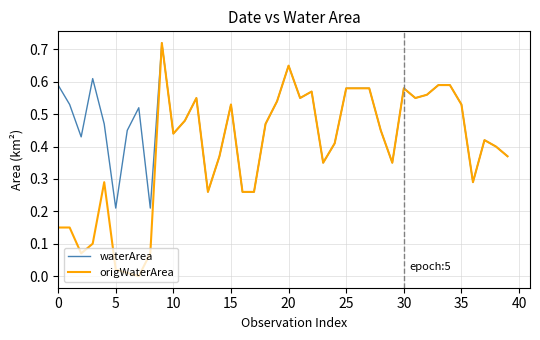

Rank the series by their average value, from lowest to highest.

origWaterArea, waterArea